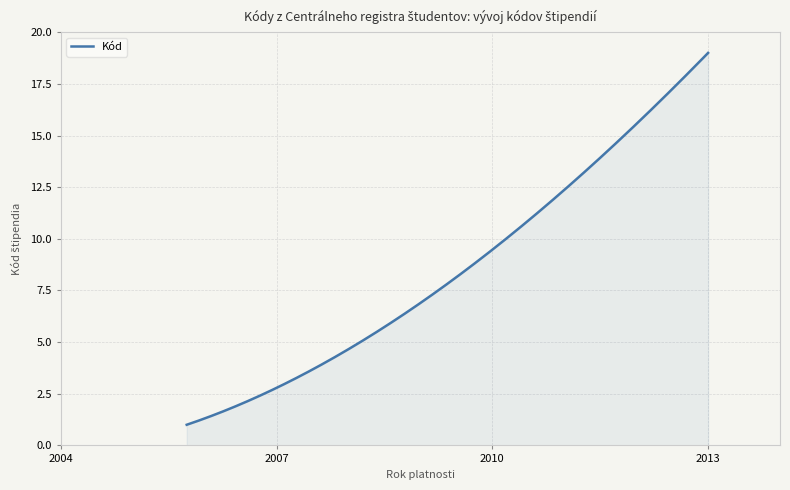

What is the minimum value shown in the chart?

1.0